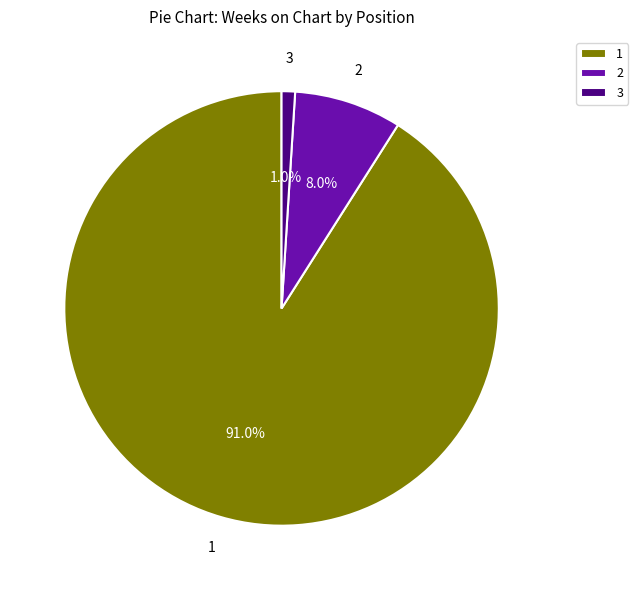

Approximately how many times larger is the value at 1 compared to 3?

91.0